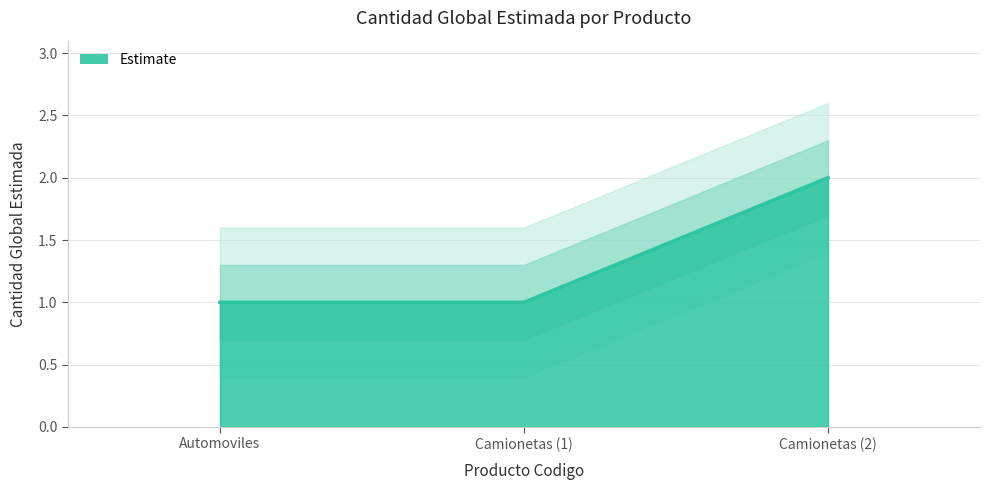

Reading right to left, extract all data points from this chart.

2	1	1